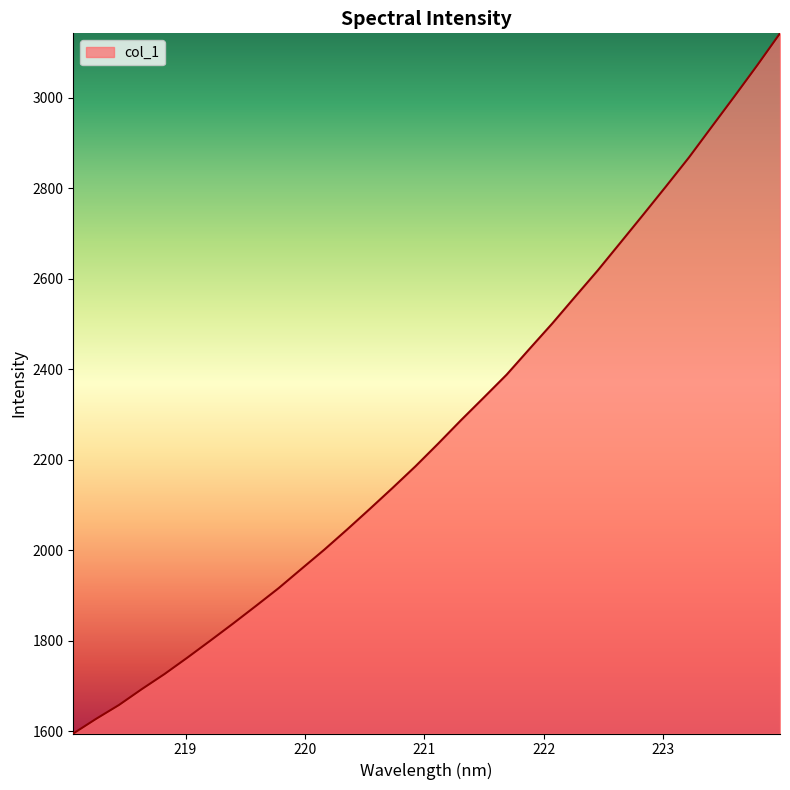

What is the maximum value shown in the chart?

3141.9